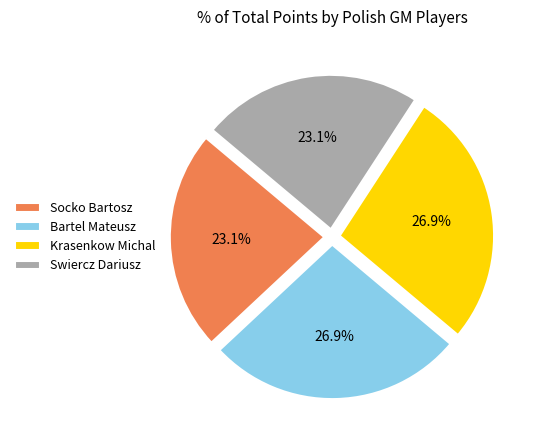

Is there a majority slice in this chart?

No